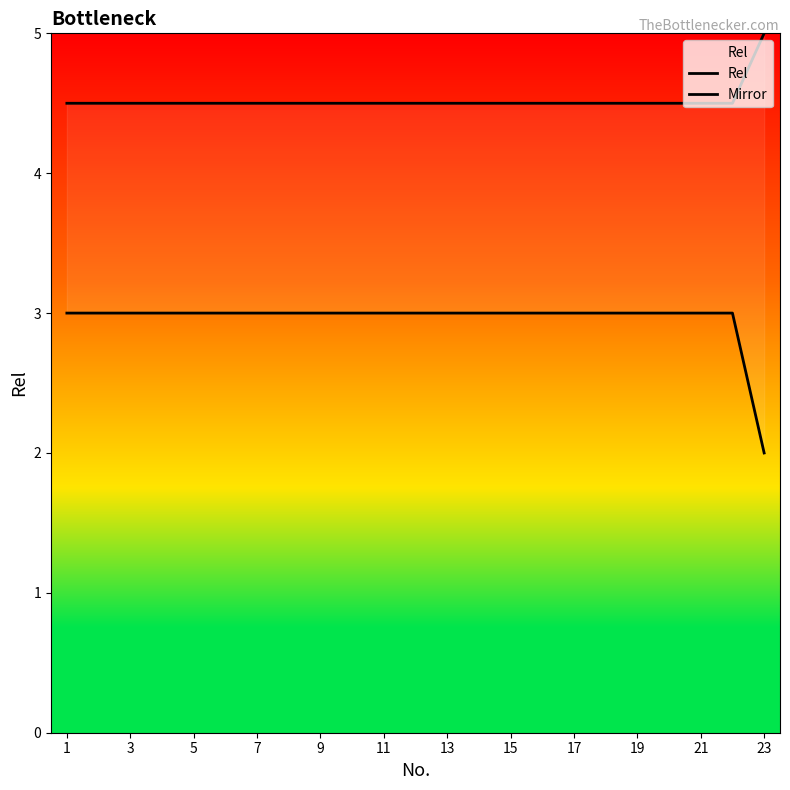

How many values in the Rel series are below 3?

1